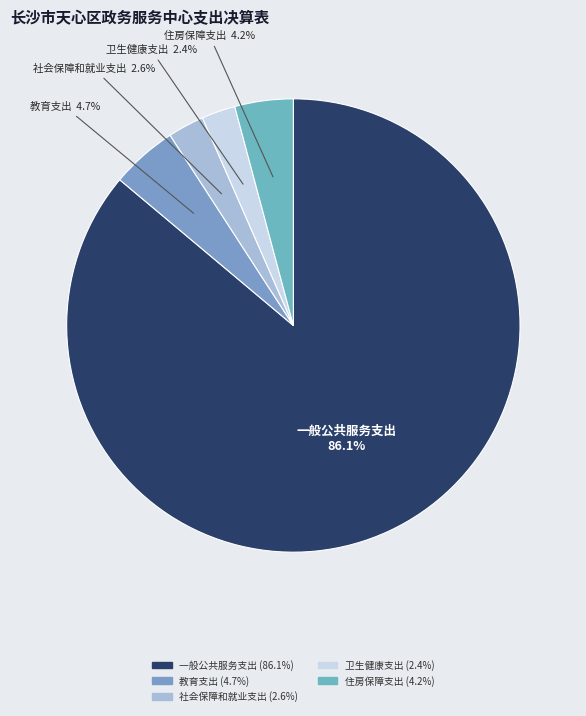

How many segments does this pie chart have?

5